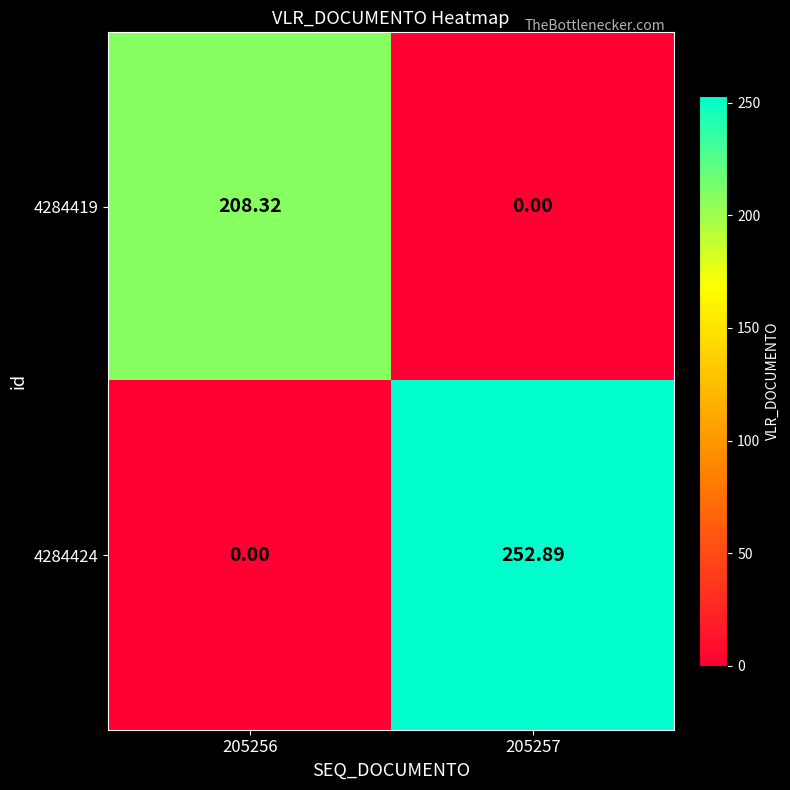

How many data points does each series have?

2